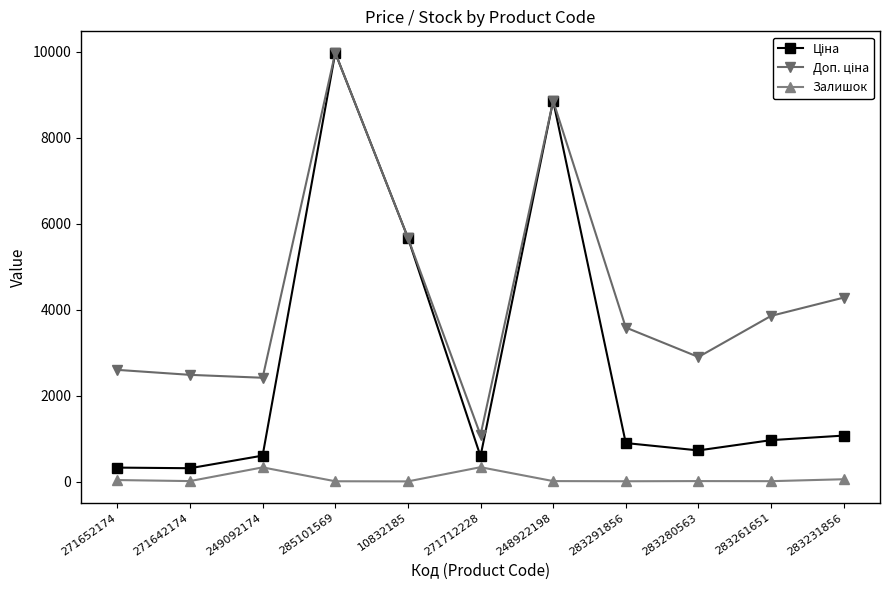

At which category does Залишок reach its first local peak?

249092174